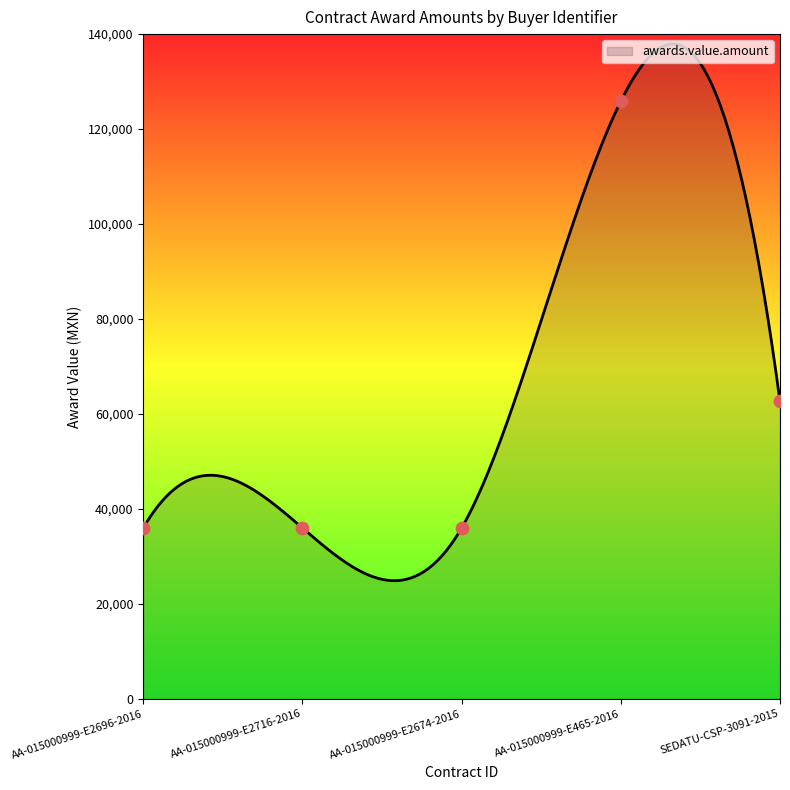

What is the change in value from AA-015000999-E2716-2016 to AA-015000999-E465-2016?

+89874.1